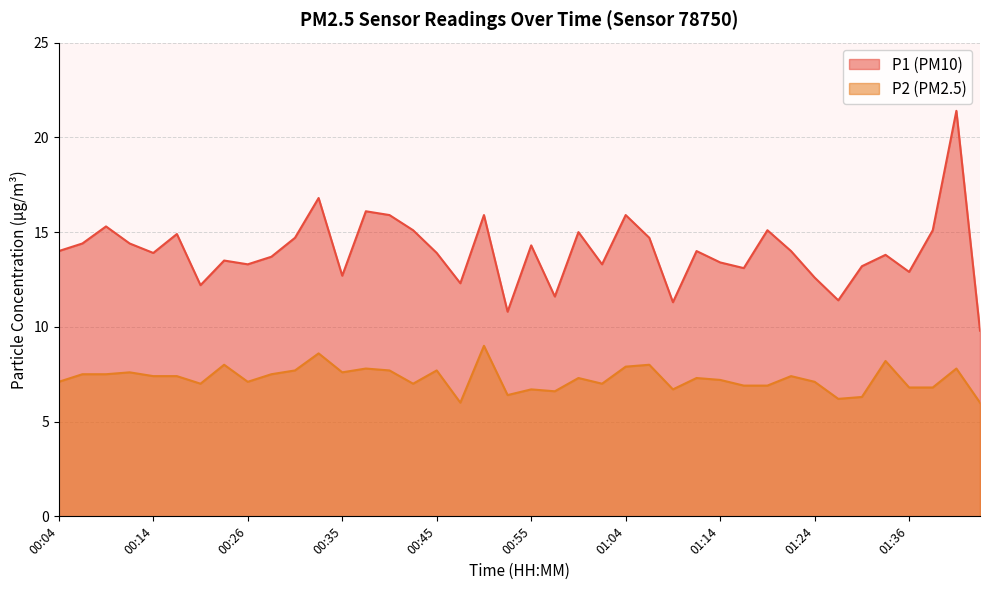

What position from the right is 00:33?

29